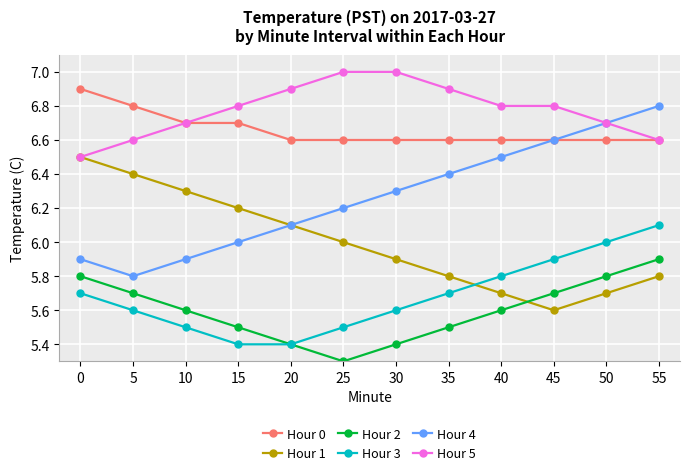

True or false: Hour 4 and Hour 2 cross at least once.

False